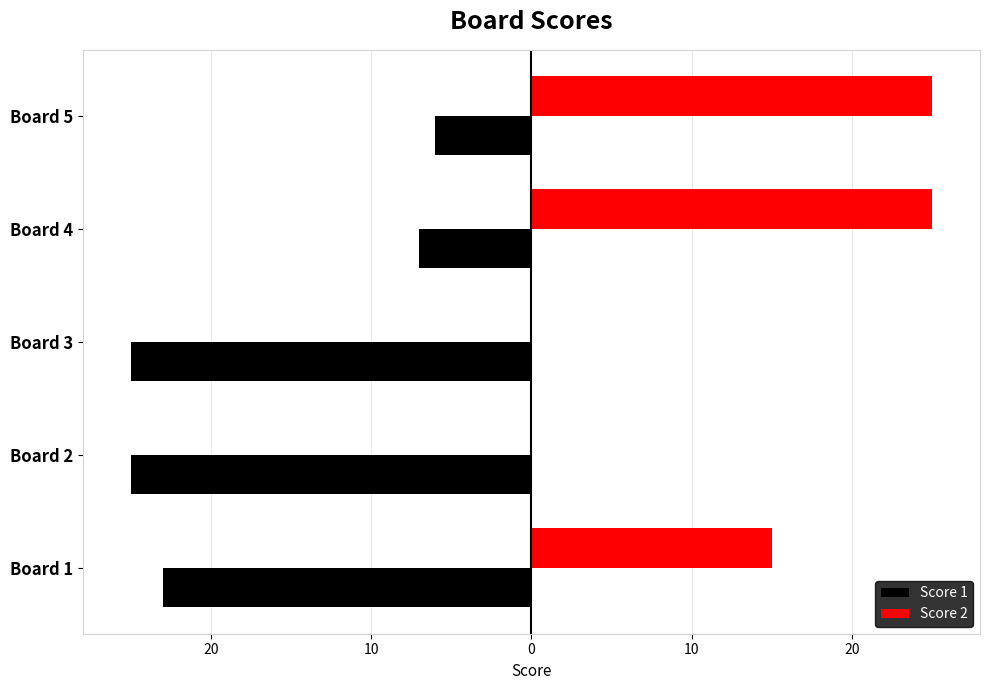

What is the value of the Score 2 bar at the 1st from the left?

15